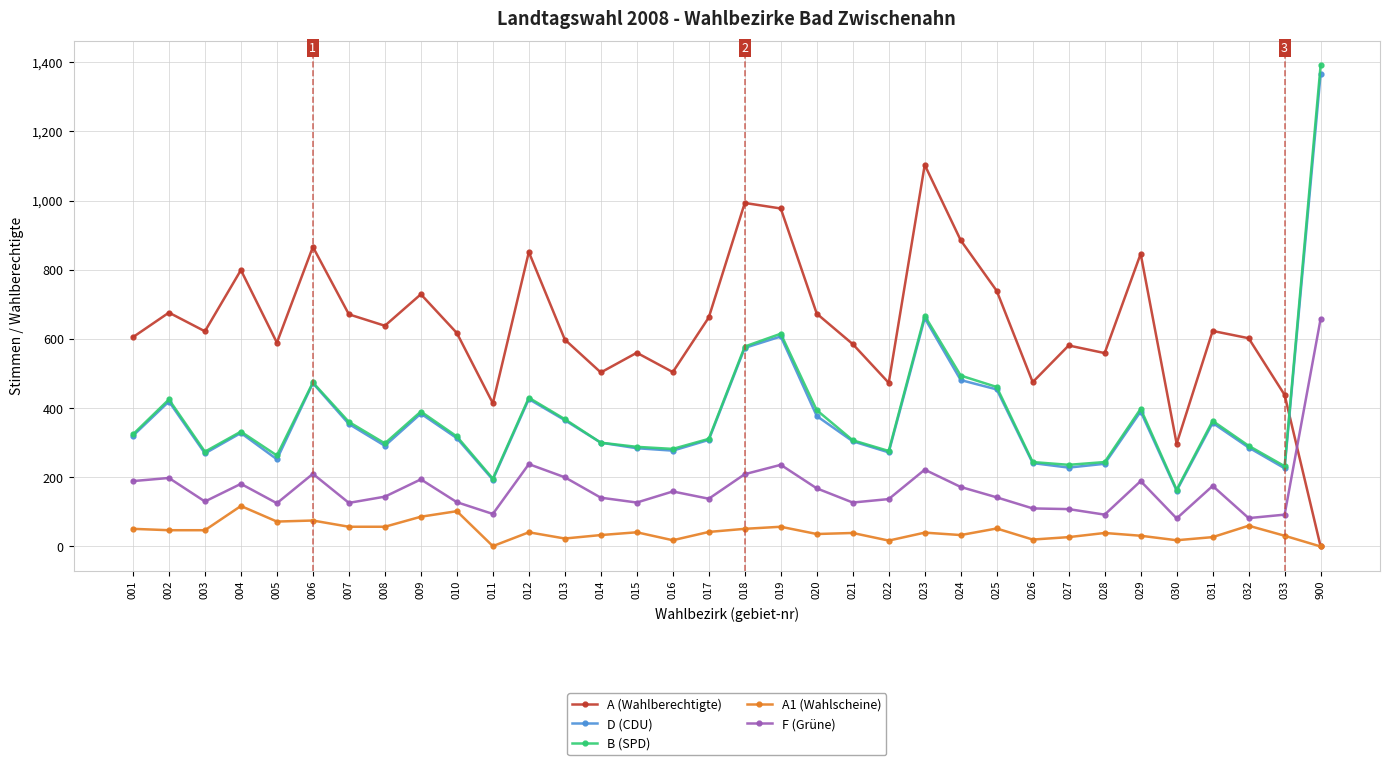

What is the difference between the maximum and minimum values in the A1 (Wahlscheine) series?

117